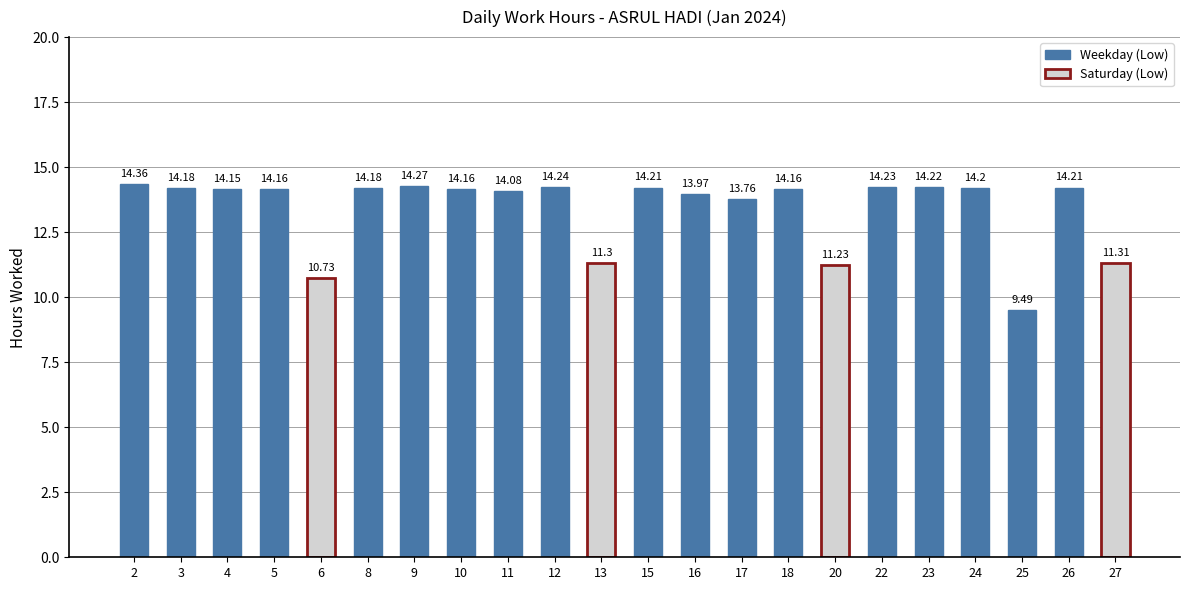

What is the sum of all values?

294.8